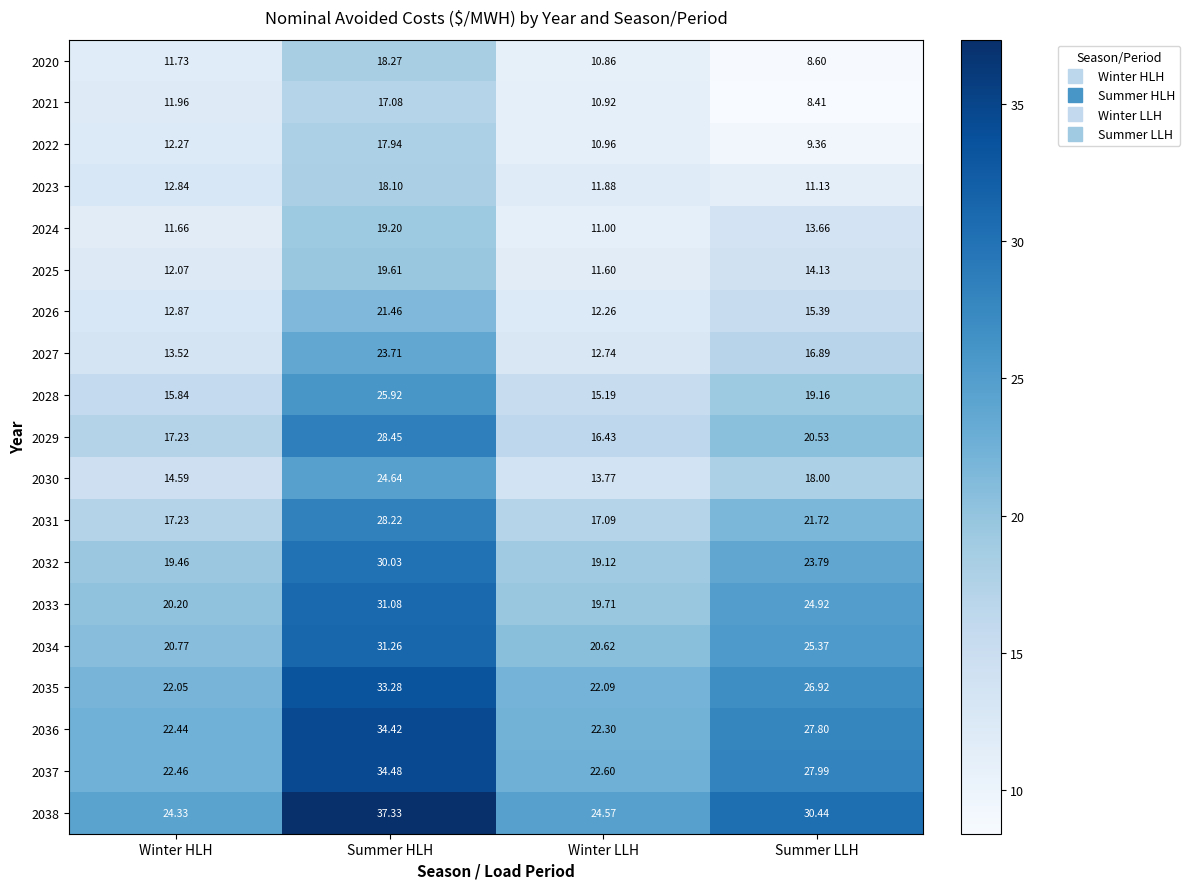

Rank the categories by 2026 value from highest to lowest.

Summer HLH, Summer LLH, Winter HLH, Winter LLH